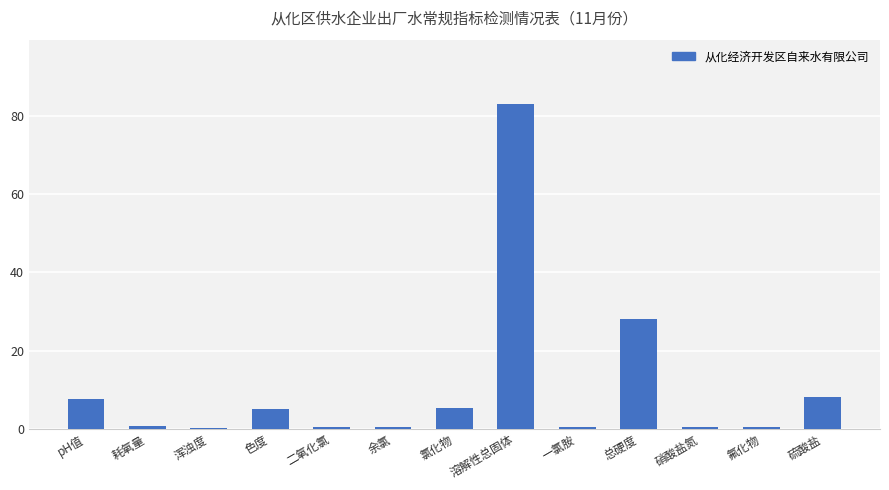

At which category does the chart reach its peak across all series?

溶解性总固体